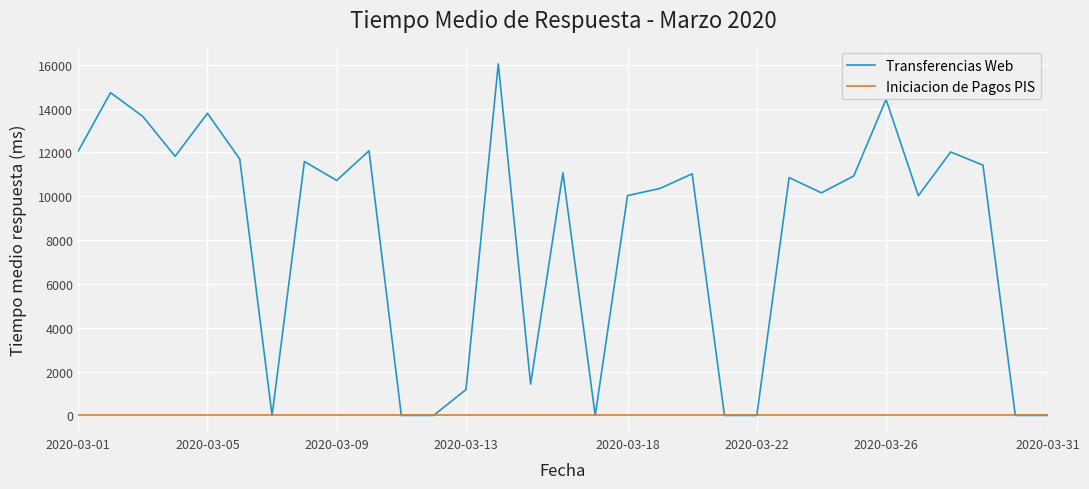

What is the maximum value shown in the chart?

16029.0